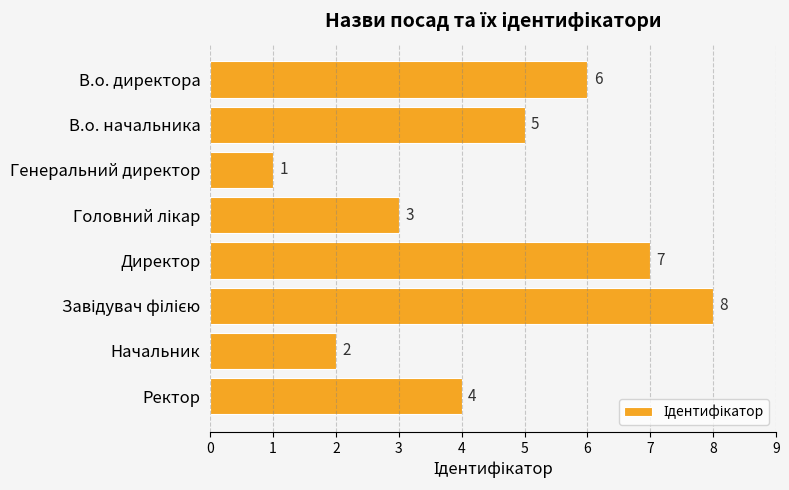

Is it true that the value at В.о. директора is 6?

True